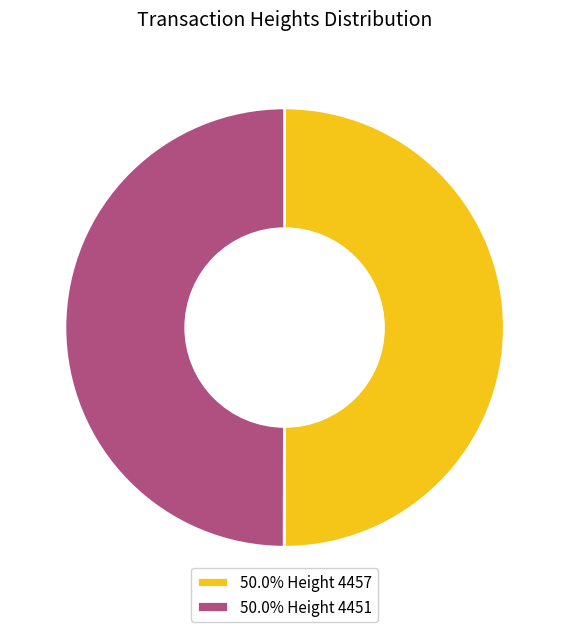

What is the ratio of the value at 50.0% Height 4451 to the value at 50.0% Height 4457?

1.0